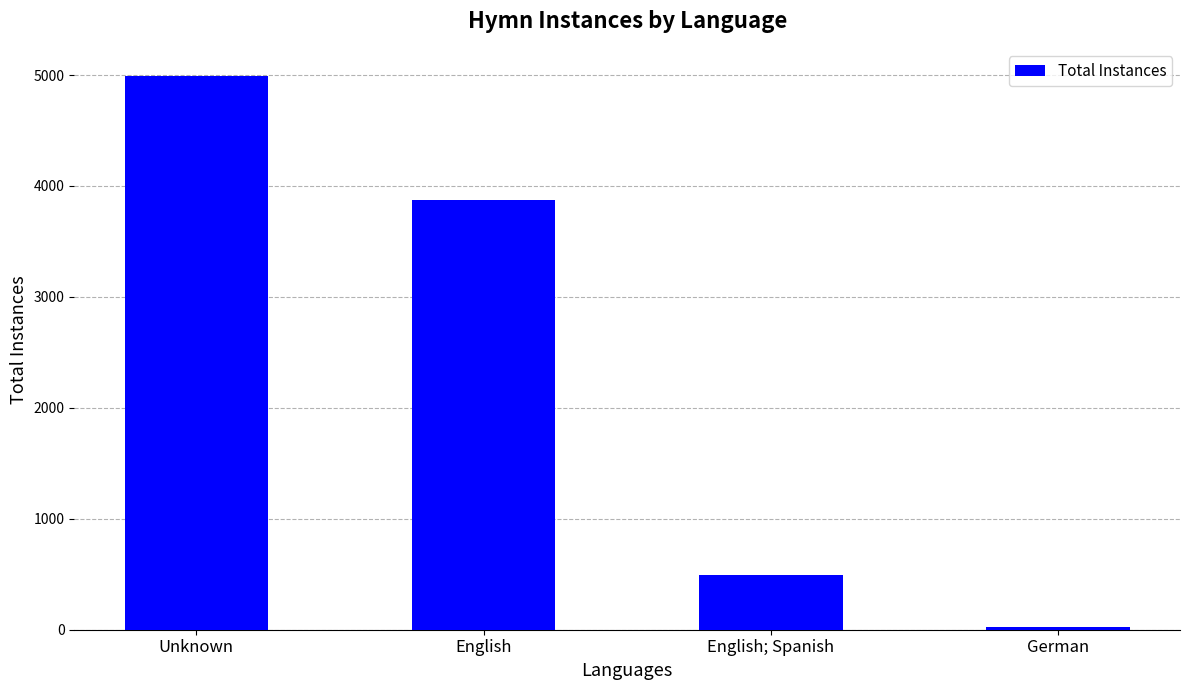

Which has a higher value, English or German?

English